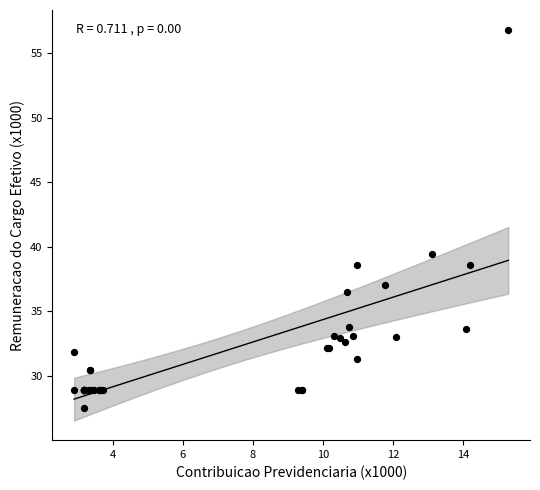

What Y value in the scatter plot is closest to 42?

39.5